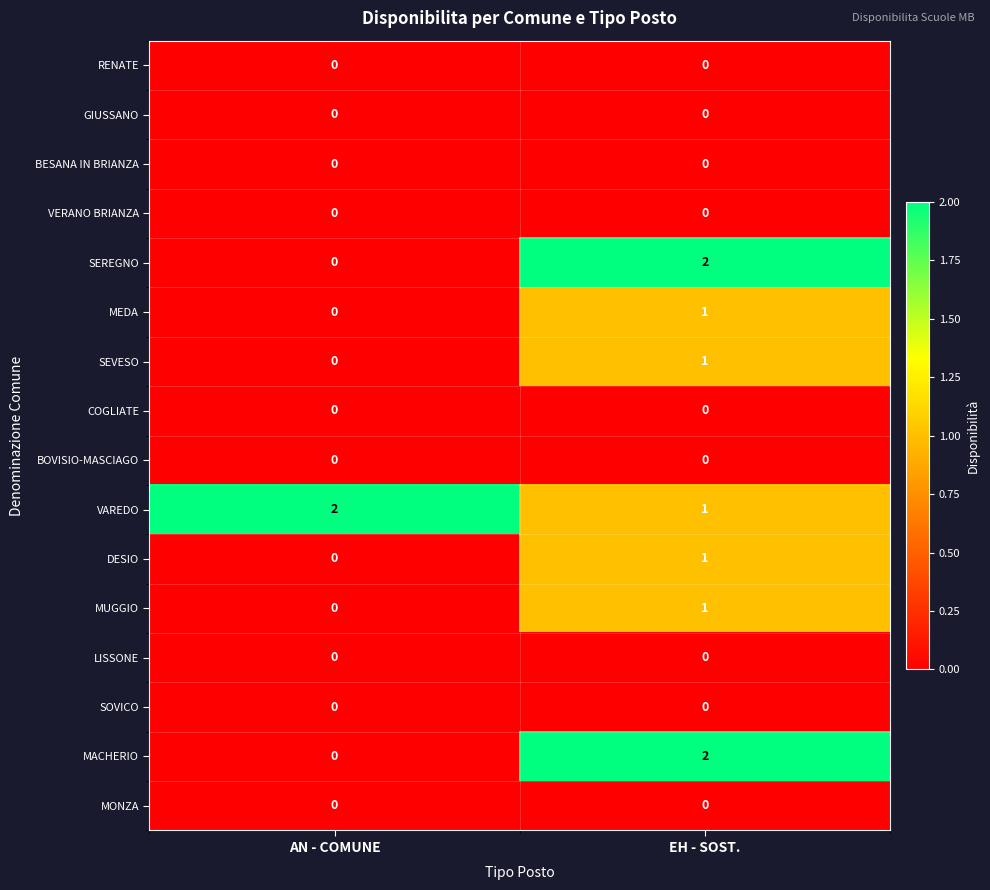

True or false: VERANO BRIANZA has a value of 0 at AN - COMUNE.

True